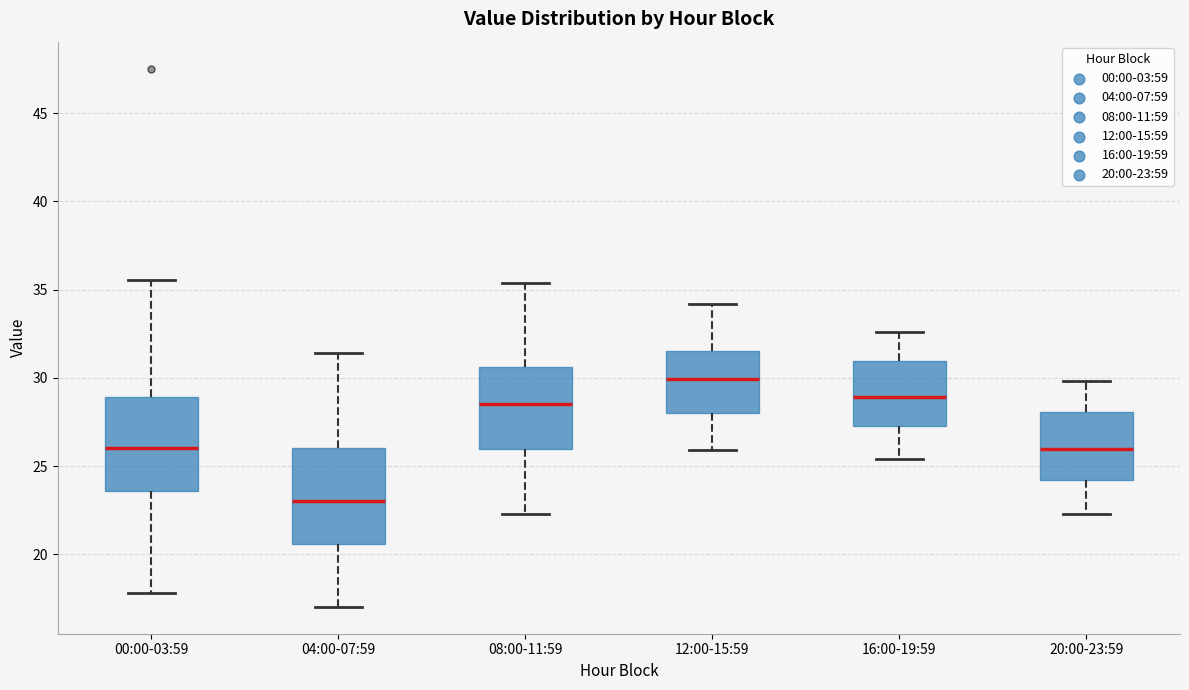

Where is the upper edge of the box for 16:00-19:59 on the y-axis? The values are not printed on the chart, so give them approximately, as read against the axis.

31.0